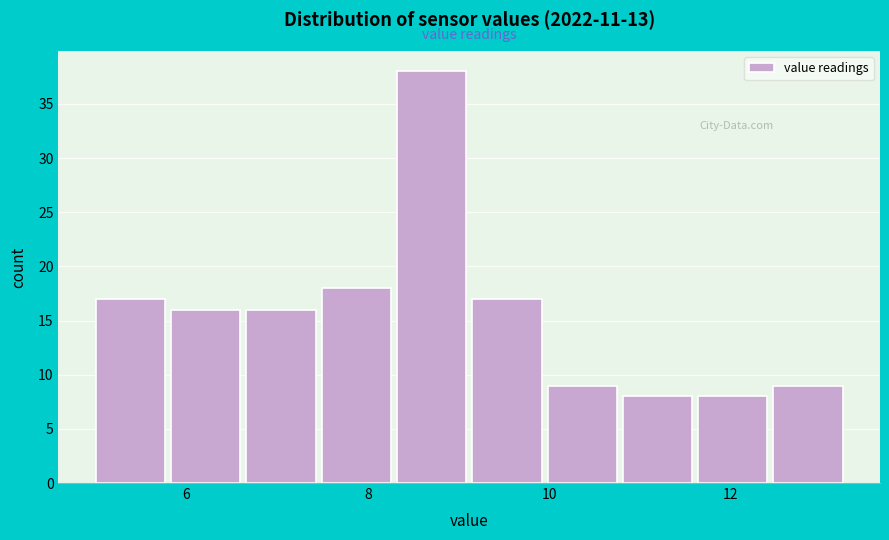

Over which range of the x-axis is the bar tallest?

8.4 to 9.2